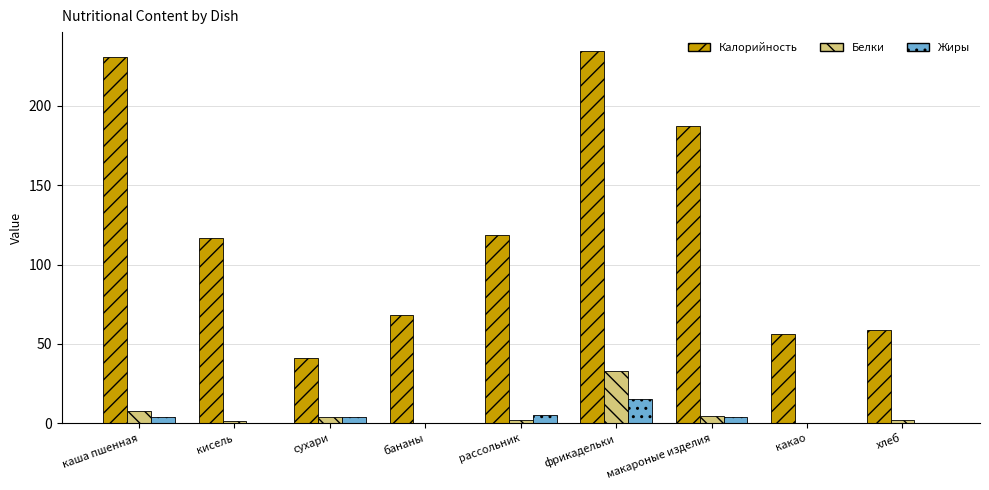

Which series changed the most between кисель and какао?

Калорийность